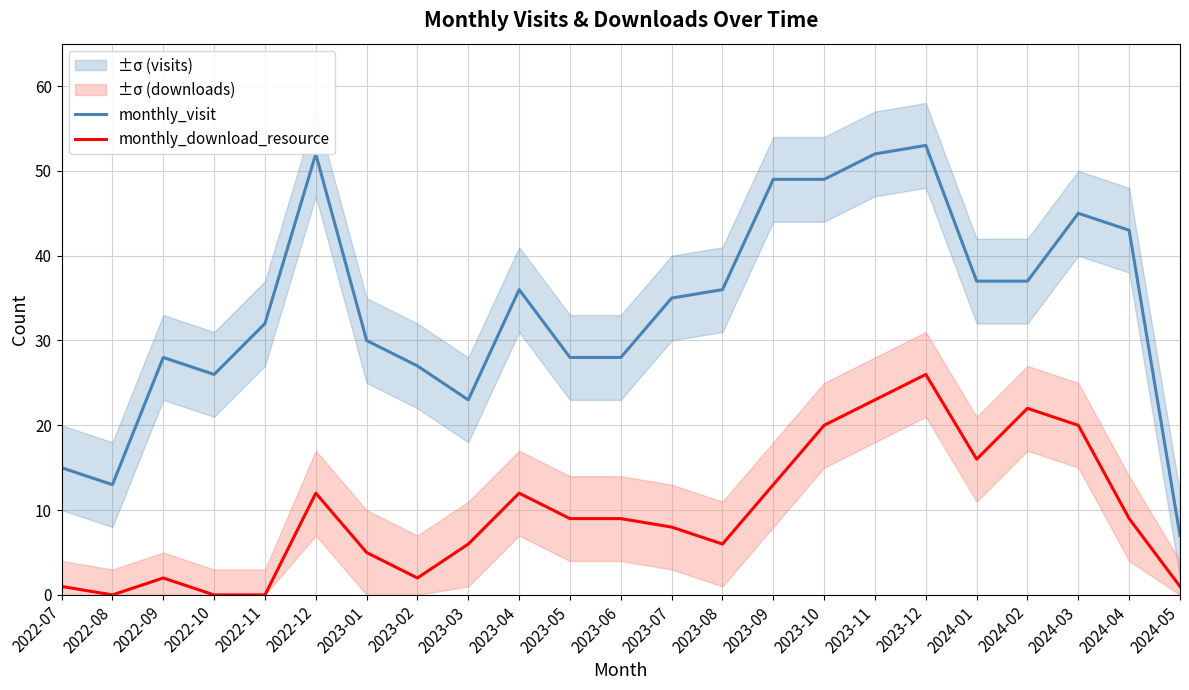

What is the total value across all series at 2023-05?

37